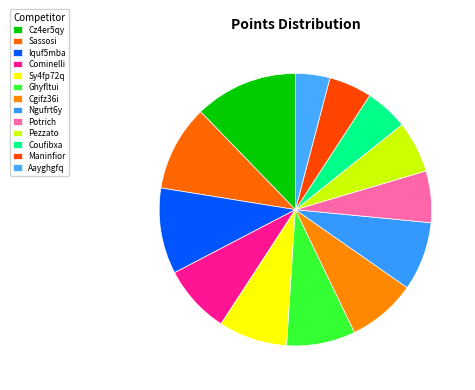

Count the number of slices in the pie.

13